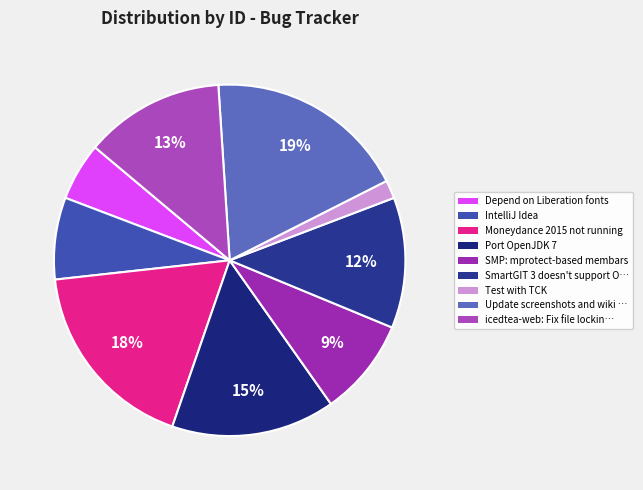

How many segments does this pie chart have?

9